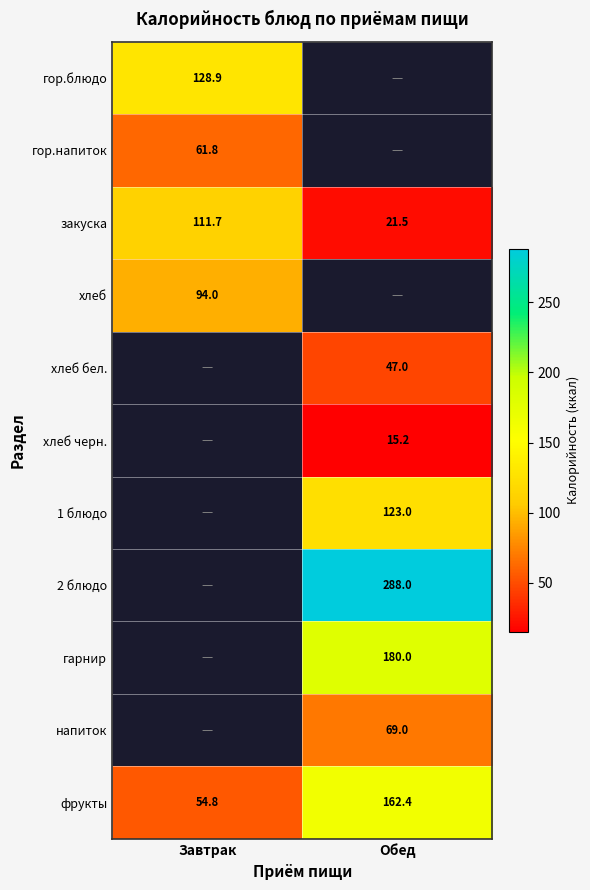

What is the smallest value displayed?

15.2